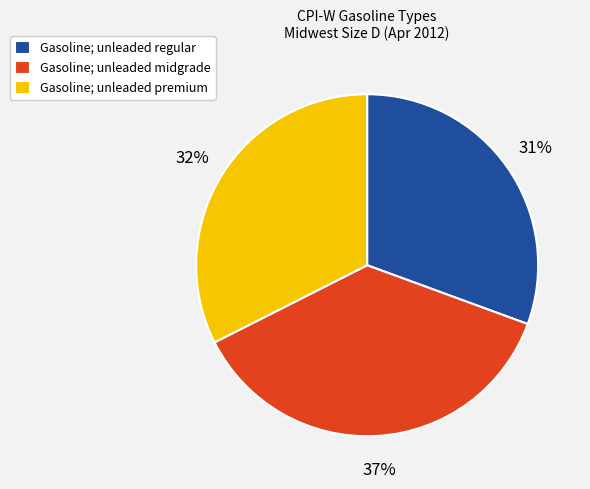

Does Gasoline; unleaded premium represent more than half of the total?

No